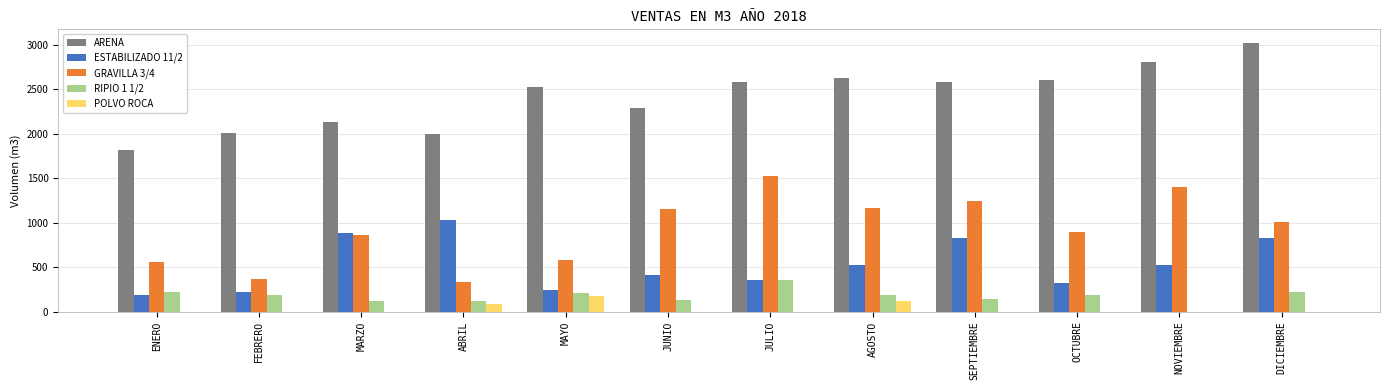

True or false: ESTABILIZADO 11/2 has a value of 1266 at DICIEMBRE.

False